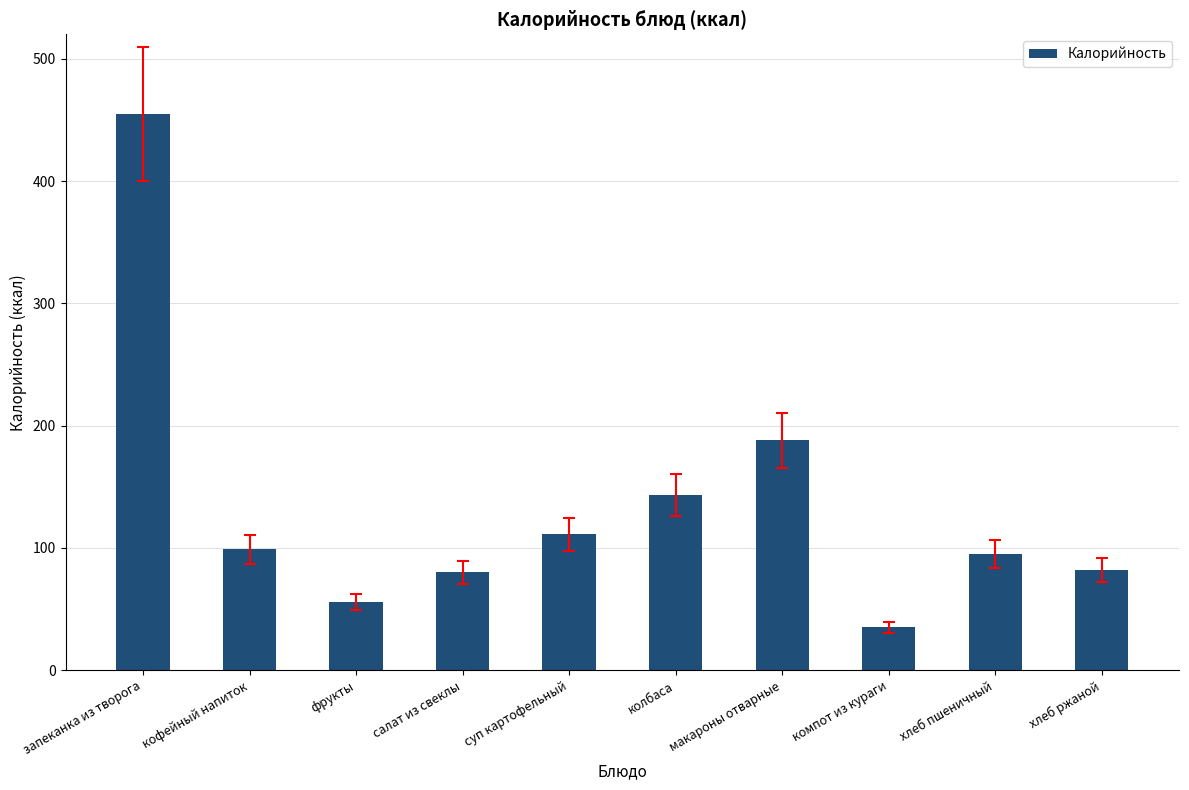

Are the bars grouped side by side (vs. stacked)?

No